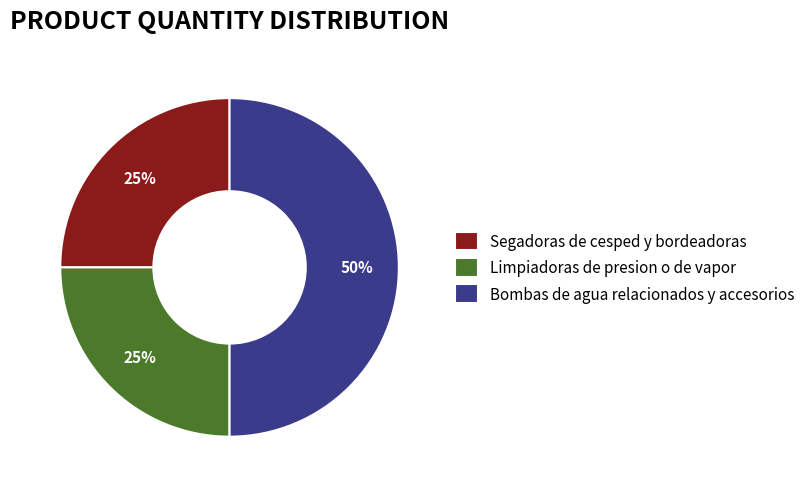

What is the largest slice in the pie chart?

Bombas de agua relacionados y accesorios